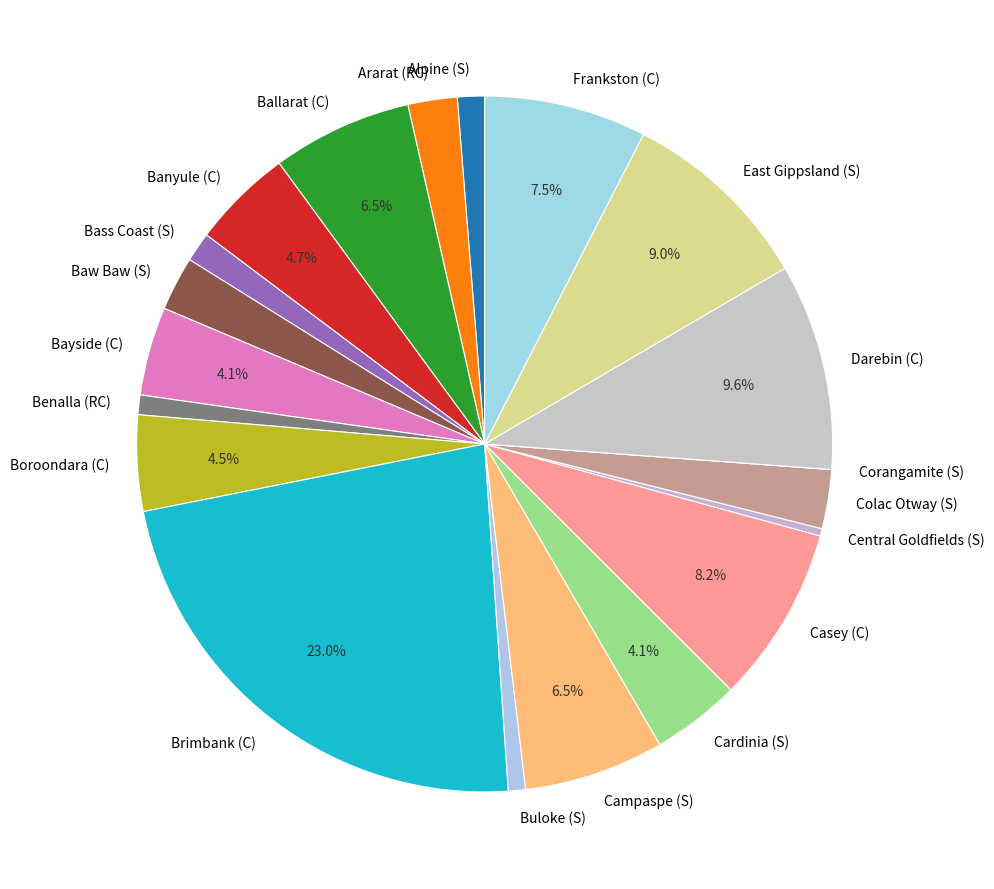

To the nearest percent, what portion does Casey (C) represent?

8%